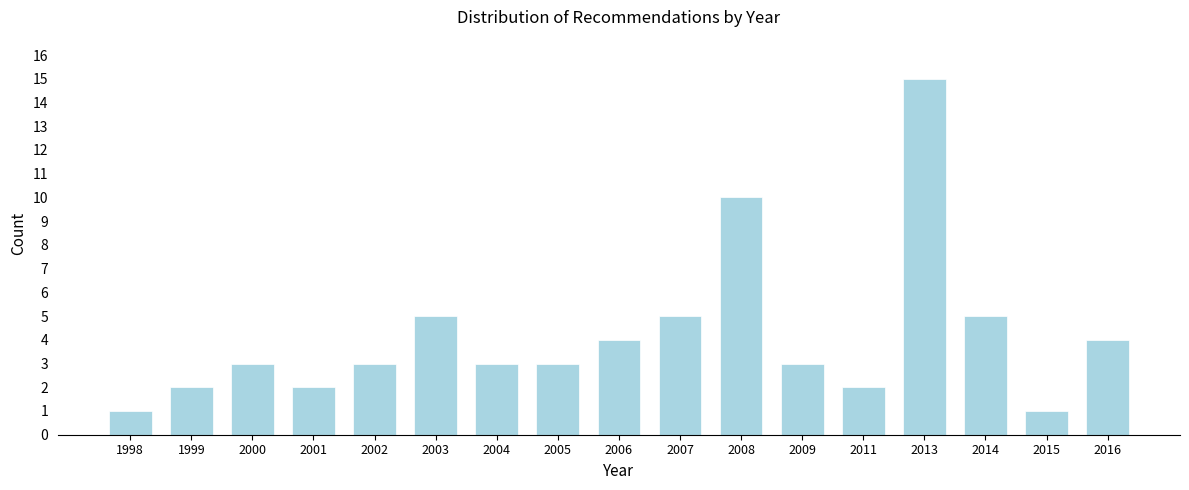

Reading left to right, list all the values displayed in this chart.

1998=1	1999=2	2000=3	2001=2	2002=3	2003=5	2004=3	2005=3	2006=4	2007=5	2008=10	2009=3	2011=2	2013=15	2014=5	2015=1	2016=4